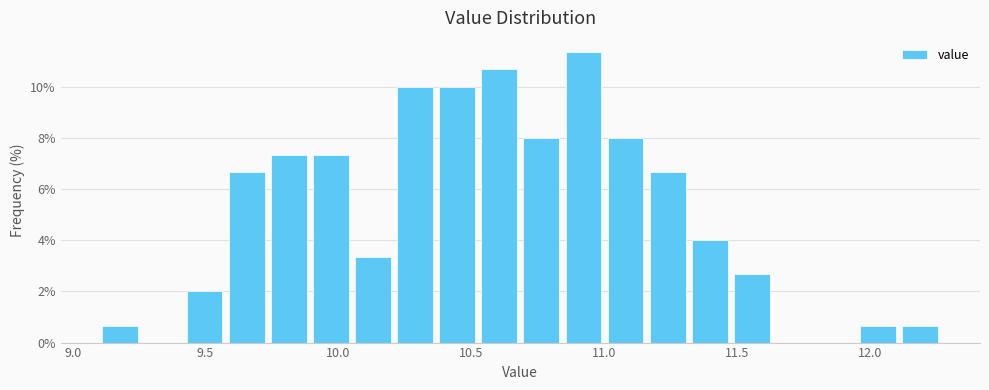

Around what value on the x-axis is the tallest bar? Give the approximate position of its centre, as read against the axis.

10.90